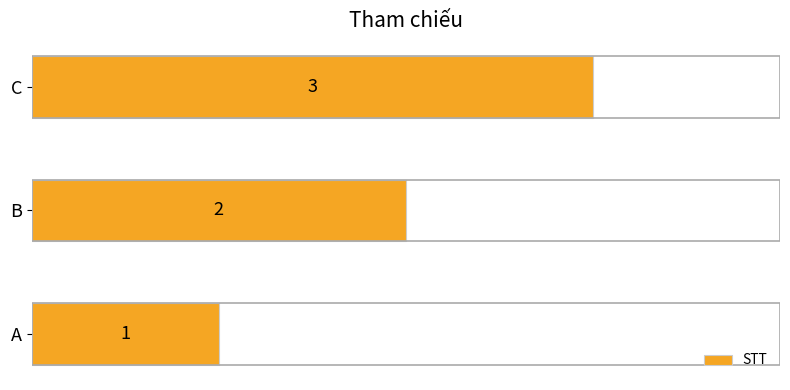

Approximately how many times larger is the value at C compared to B?

1.5